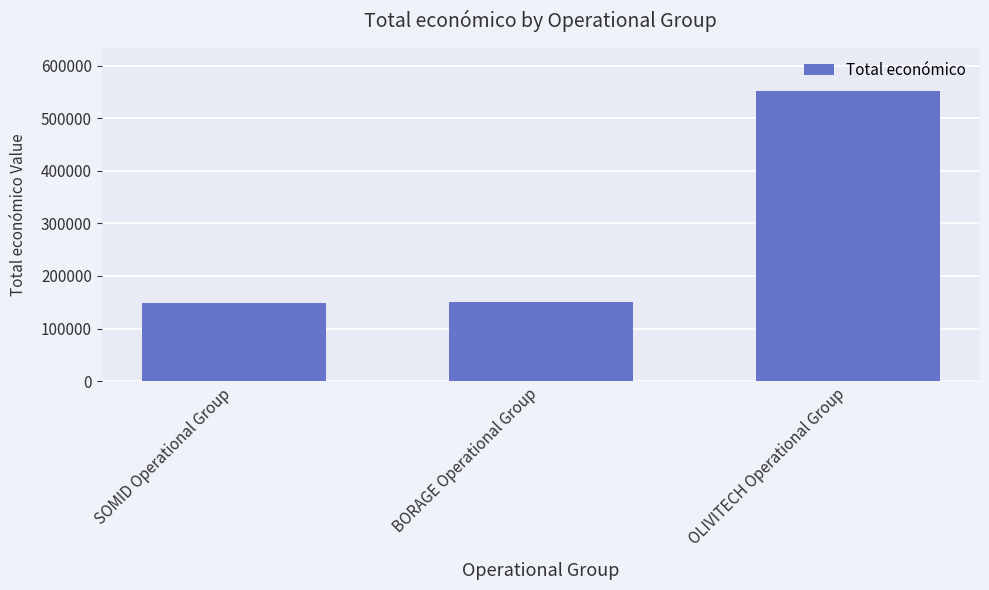

How many data points are less than 150000?

1